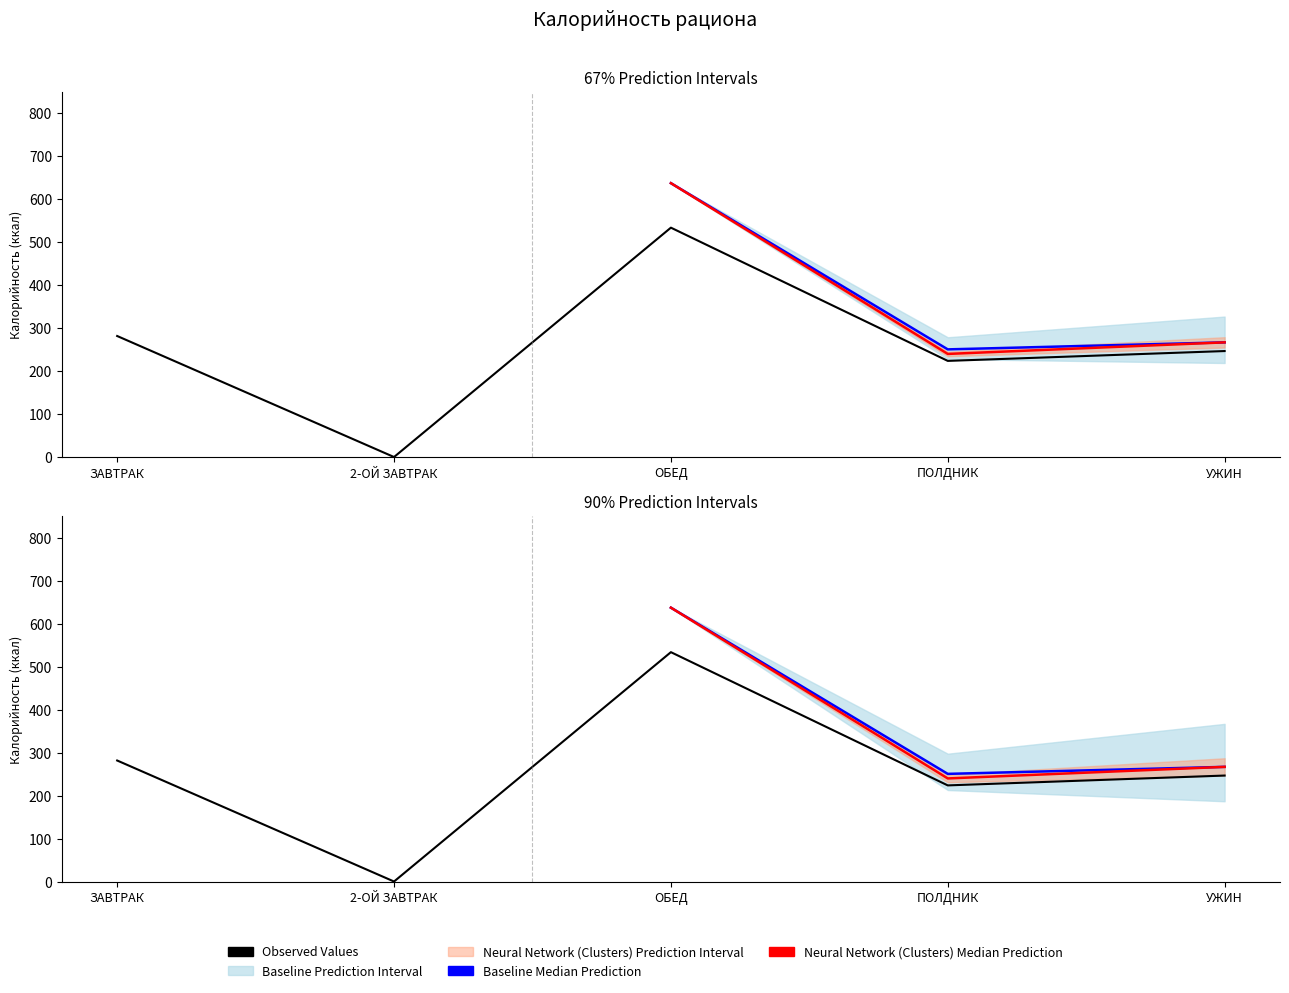

What is the value of the ясли point at the 3rd from the left?

533.5